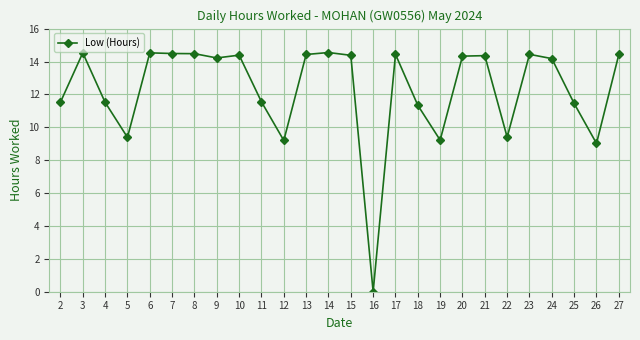

What is the maximum value shown in the chart?

14.6